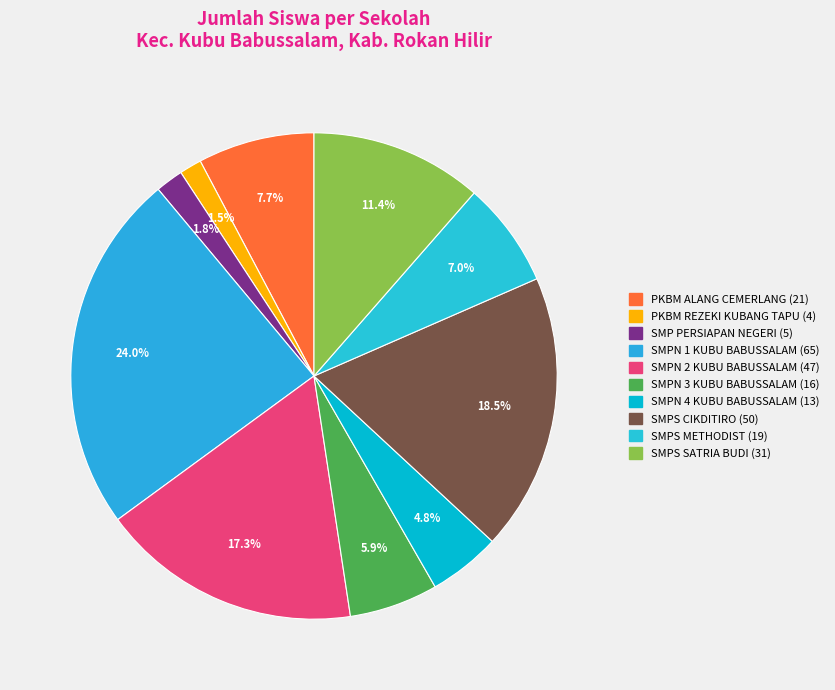

Which category has the smallest portion of the pie?

PKBM REZEKI KUBANG TAPU